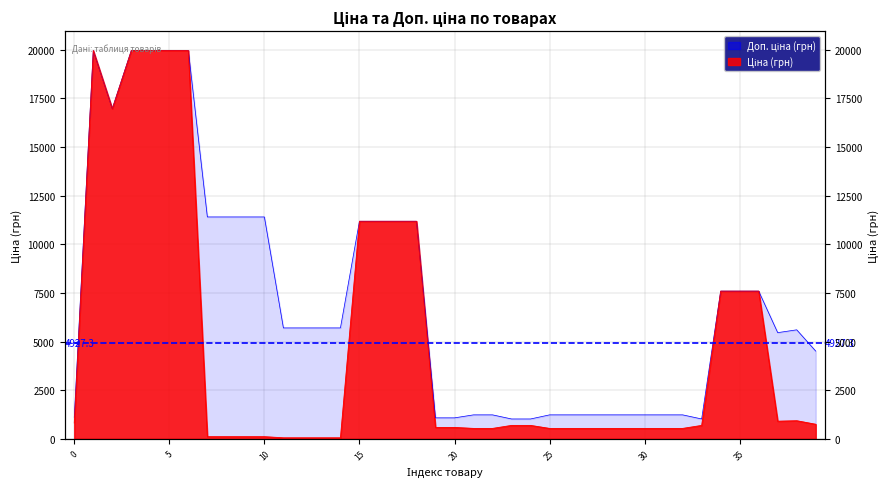

What is the average value of the Ціна series?

4927.3